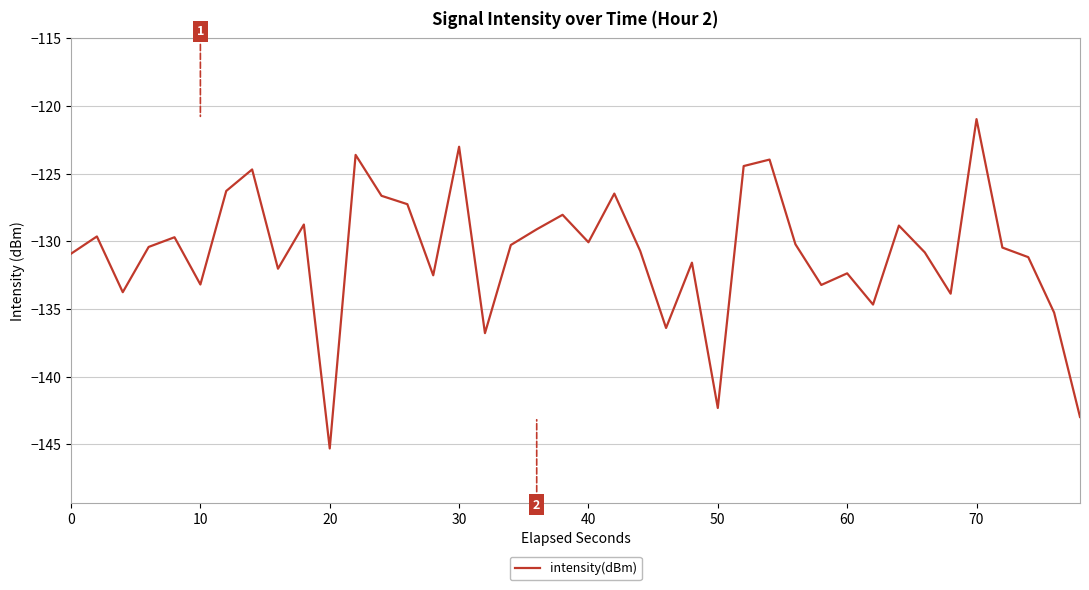

What is the smallest value displayed?

-145.3